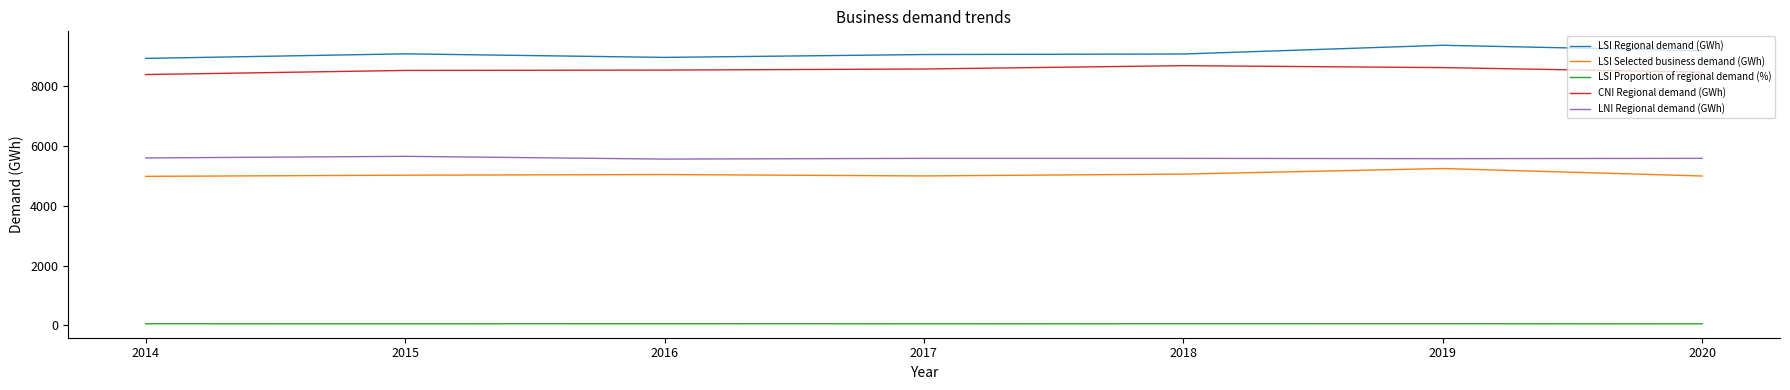

What is the highest value of the CNI Regional demand (GWh) series?

8686.3